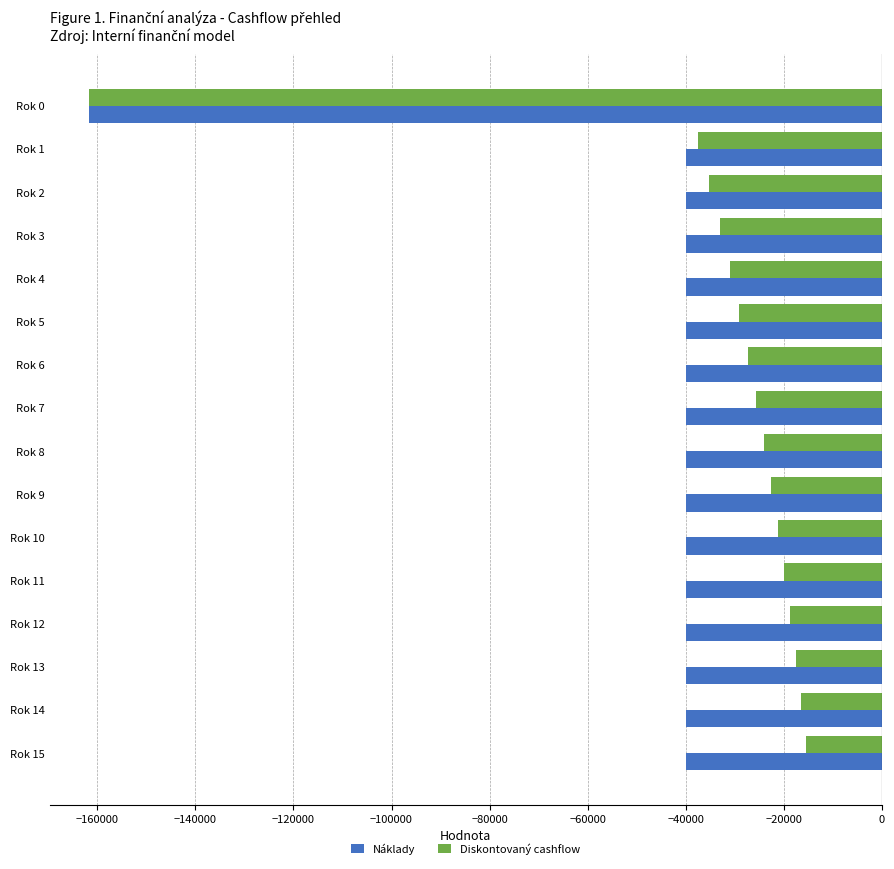

What is the difference between the maximum and second lowest values in the Diskontovaný cashflow series?

22112.0